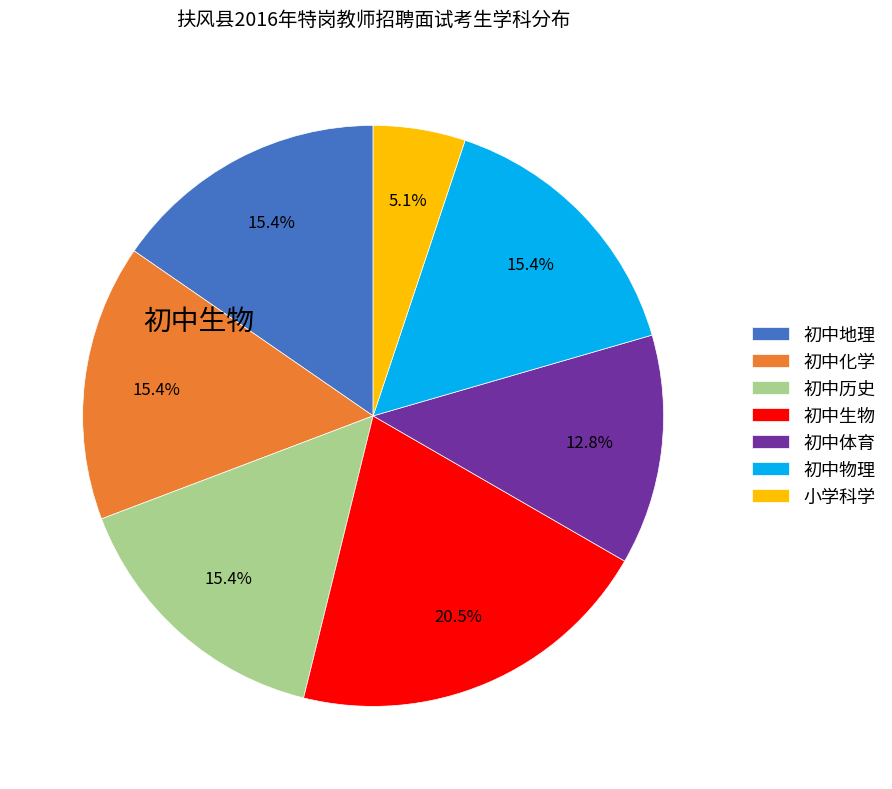

Count the number of slices in the pie.

7